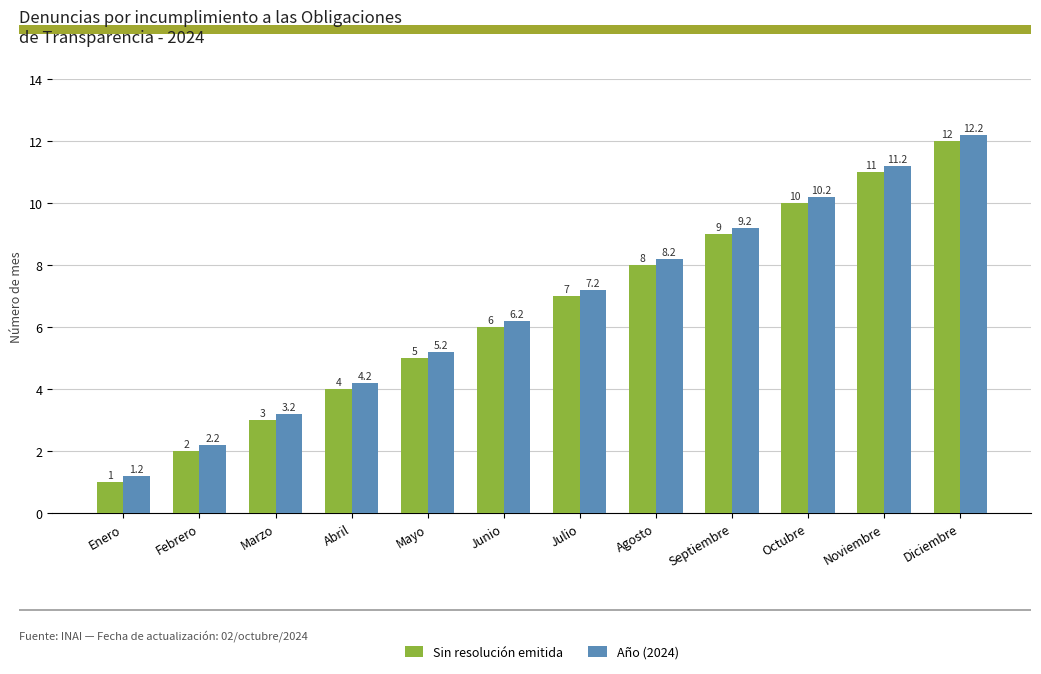

Is it true that Sin resolución emitida equals 7.0 at Julio?

True